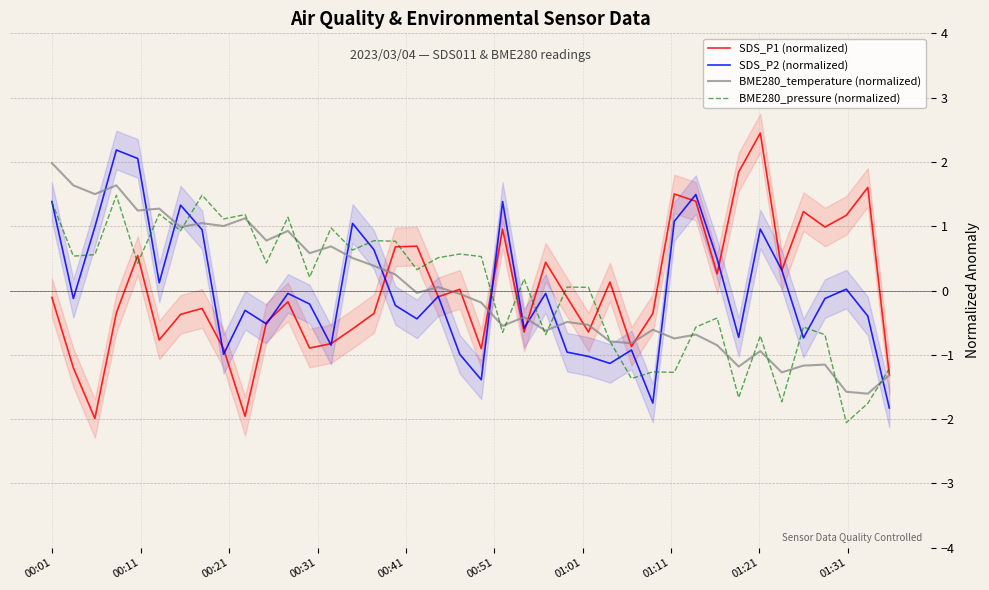

What is the lowest value of the BME280_pressure (normalized) series?

-2.1